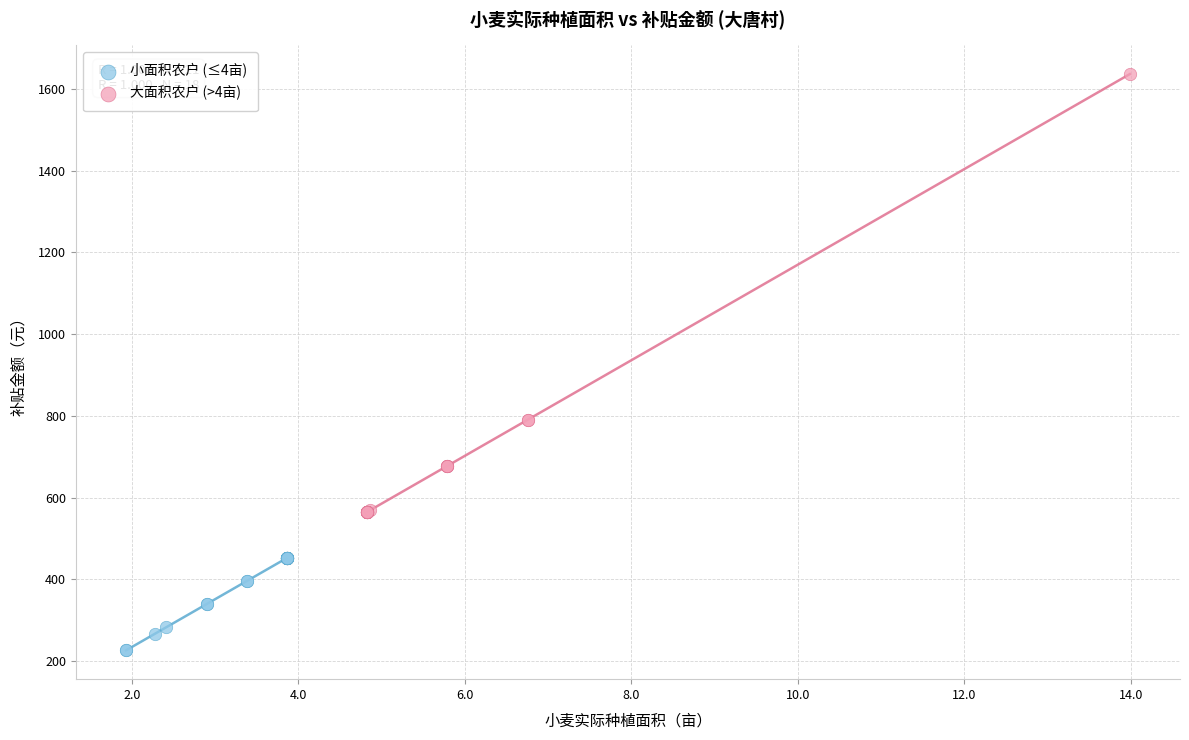

Which series contains the highest Y value?

大面积农户 (>4亩)